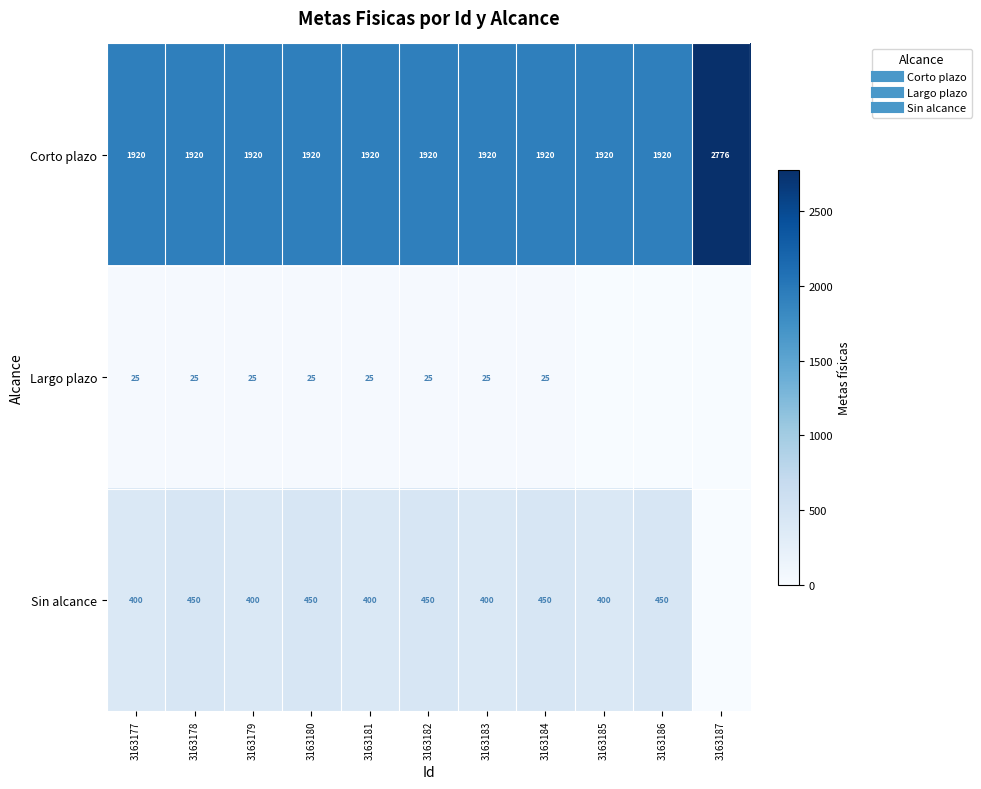

The value of Largo plazo at 3163180 is 6. True or false?

False